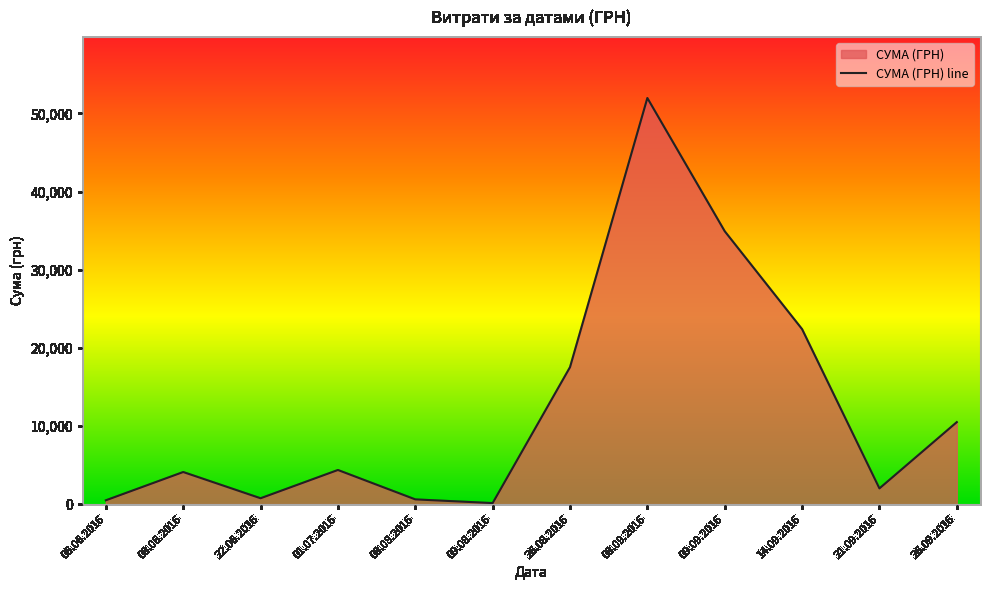

What is the change in value from 08.06.2016 to 08.09.2016?

+47869.0